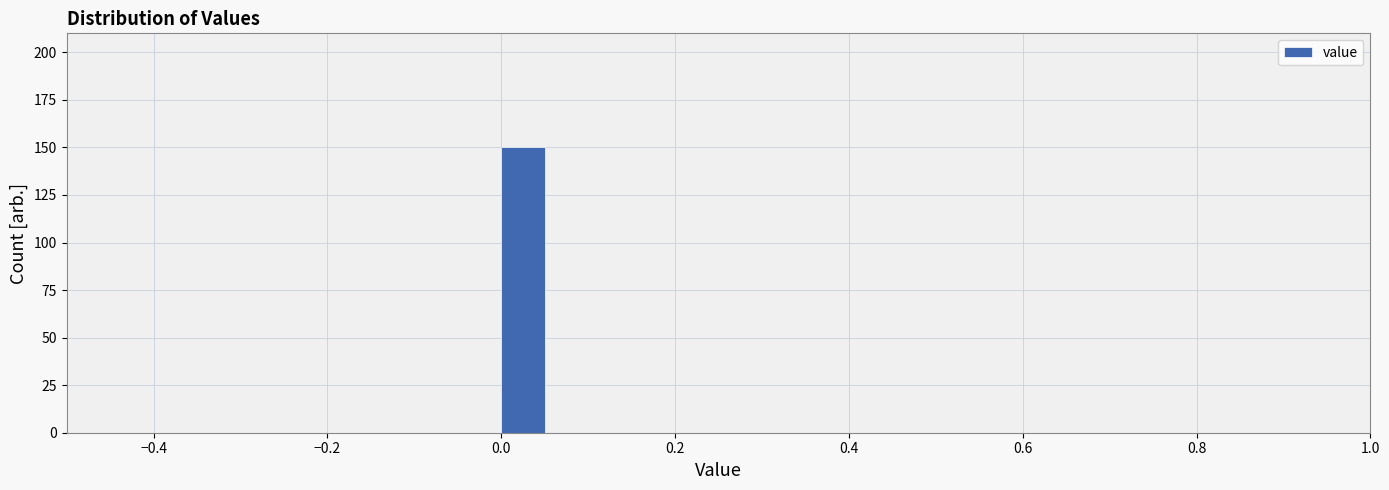

Read against the x-axis, roughly where is the centre of the tallest bar?

0.02